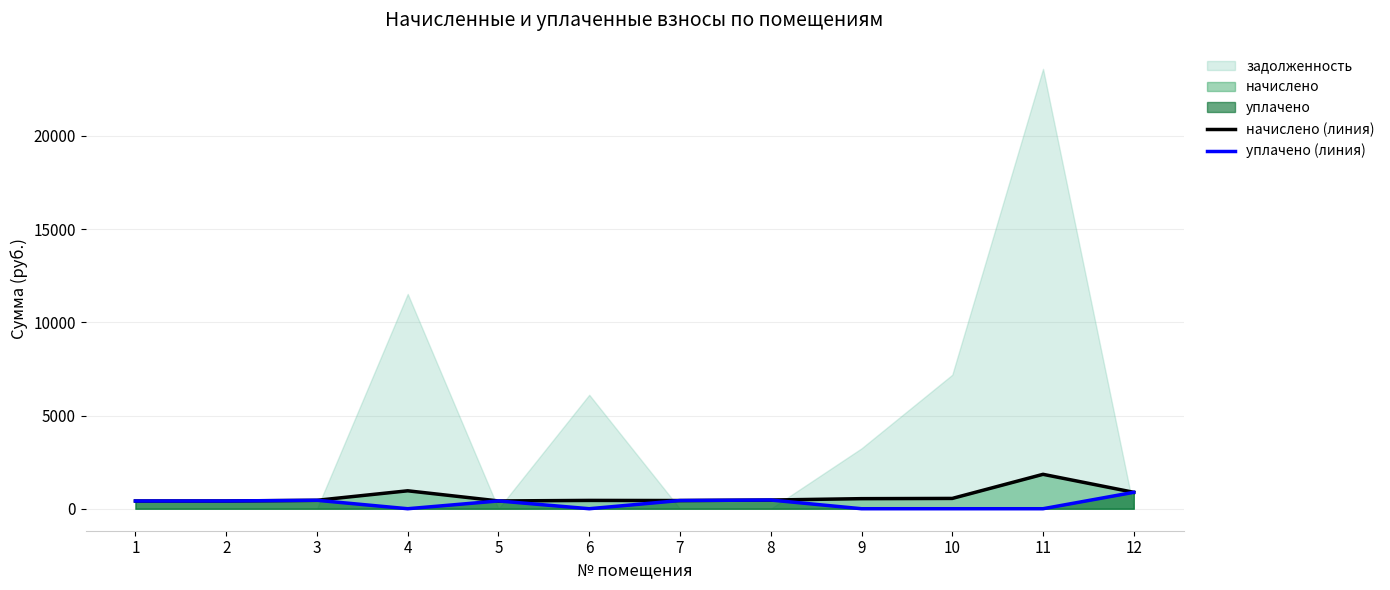

What is the maximum value for уплачено (линия)?

879.8